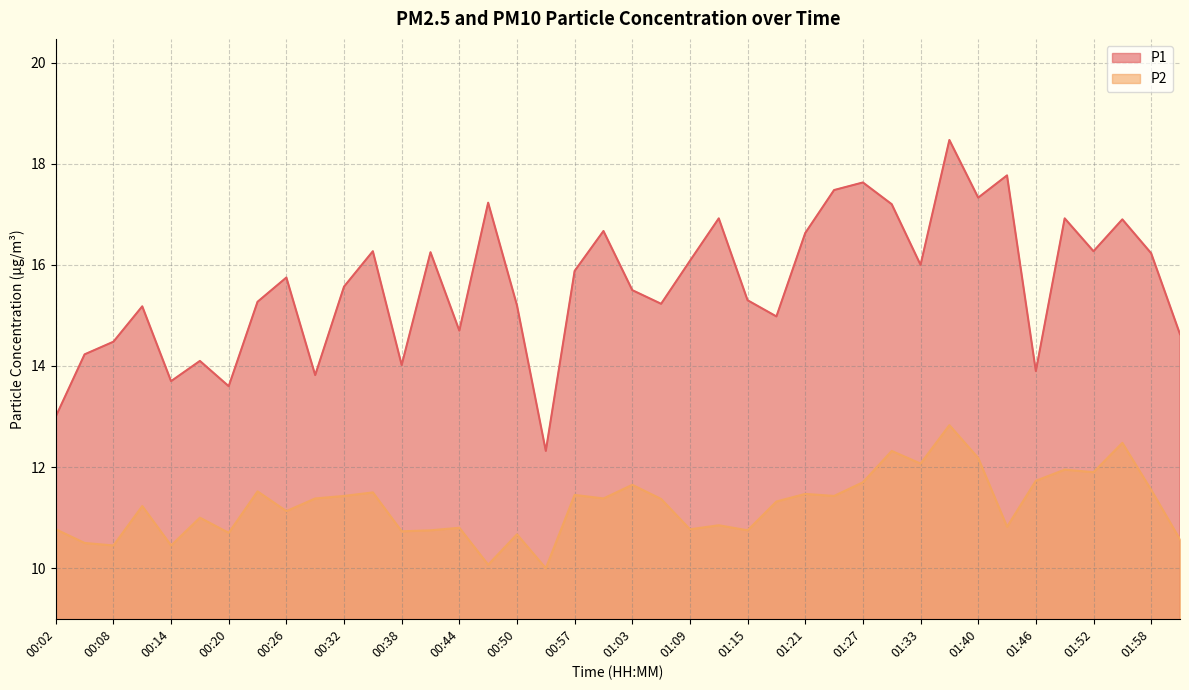

Reading right to left, list all the values displayed in this chart.

P1: 14.6	16.2	16.9	16.3	16.9	13.9	17.8	17.3	18.5	16.0	17.2	17.6	17.5	16.6	15.0	15.3	16.9	16.1	15.2	15.5	16.7	15.9	12.3	15.2	17.2	14.7	16.2	14.0	16.3	15.6	13.8	15.8	15.3	13.6	14.1	13.7	15.2	14.5	14.2	13.0
P2: 10.6	11.6	12.5	11.9	11.9	11.7	10.8	12.2	12.8	12.1	12.3	11.7	11.4	11.5	11.3	10.8	10.8	10.8	11.4	11.7	11.4	11.4	10.0	10.7	10.1	10.8	10.8	10.7	11.5	11.4	11.4	11.1	11.5	10.7	11.0	10.4	11.2	10.4	10.5	10.8